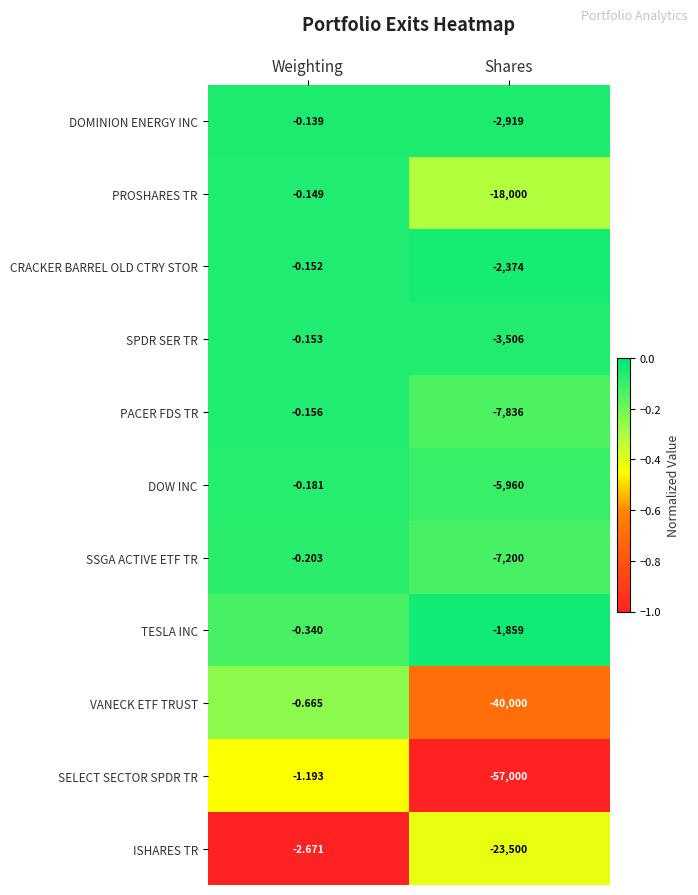

Which category has the highest value in the SELECT SECTOR SPDR TR series?

Weighting